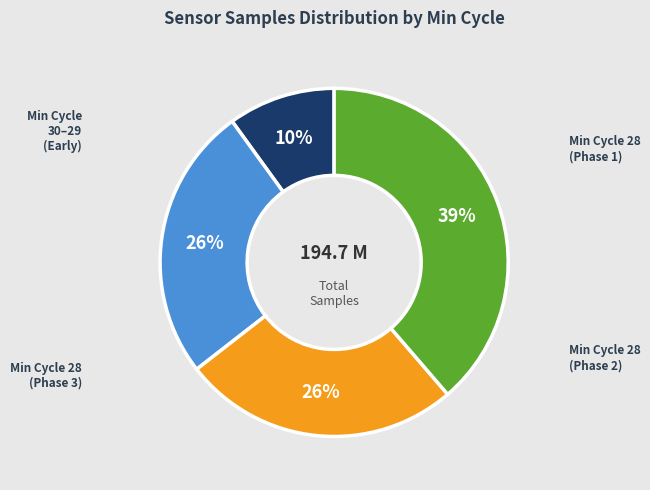

Is there a majority slice in this chart?

No